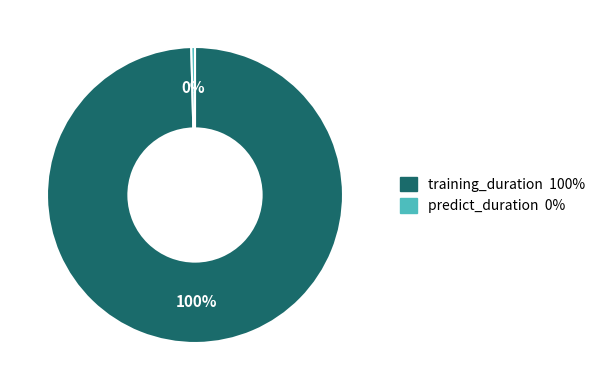

Rank the categories by value from lowest to highest.

predict_duration, training_duration